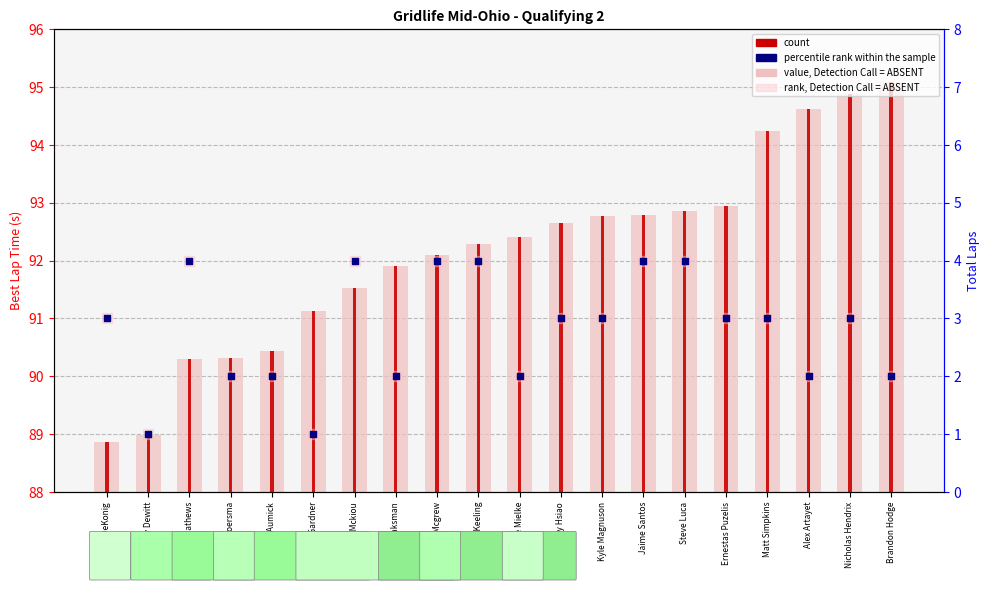

What is the total value across all series at Chris Boersma?

94.3